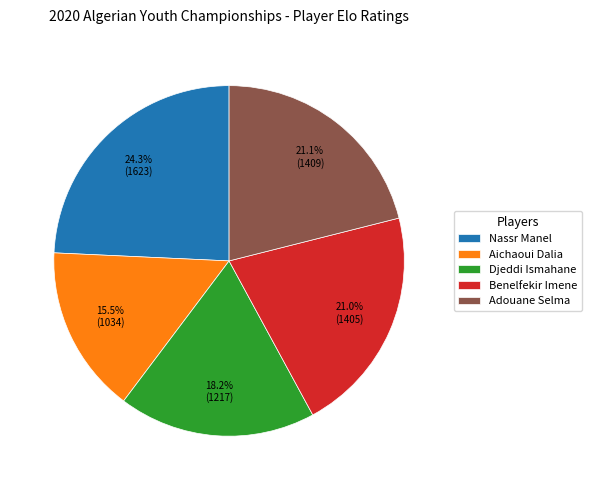

Which has a higher value, Nassr Manel or Adouane Selma?

Nassr Manel